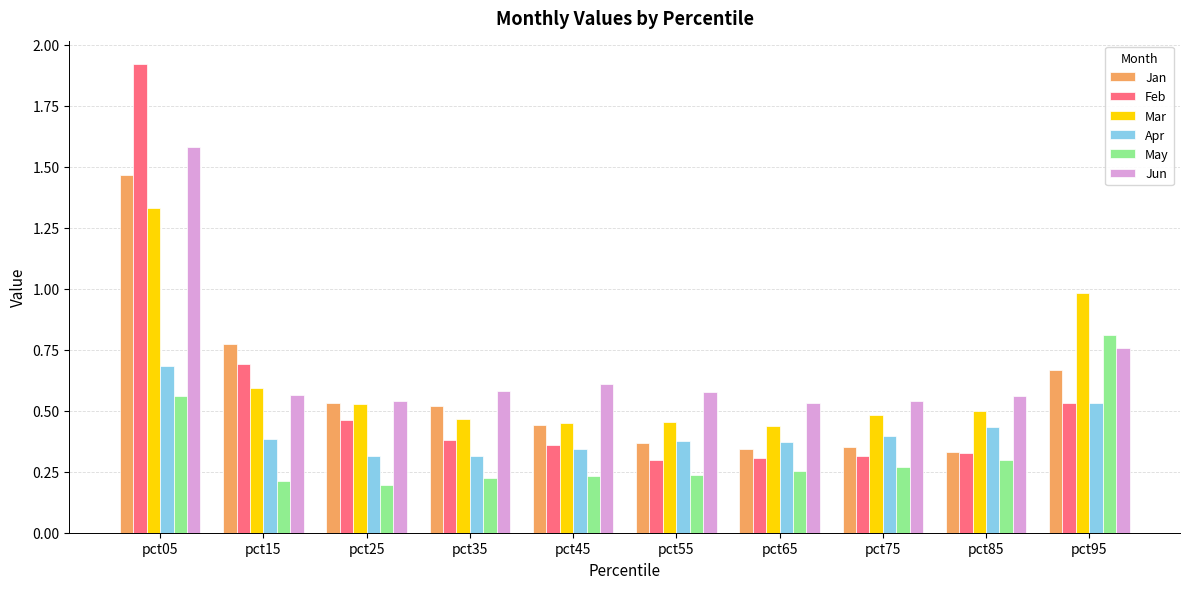

Which category has the highest value in the Mar series?

pct05